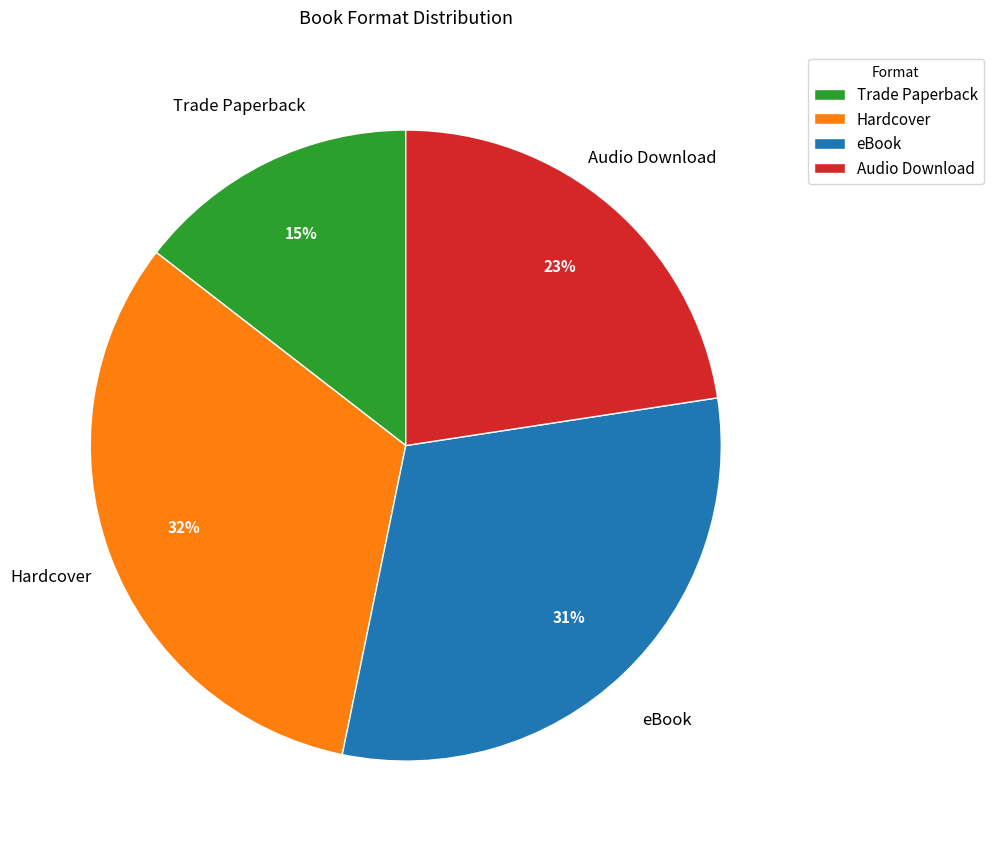

Which slice is the largest?

Hardcover